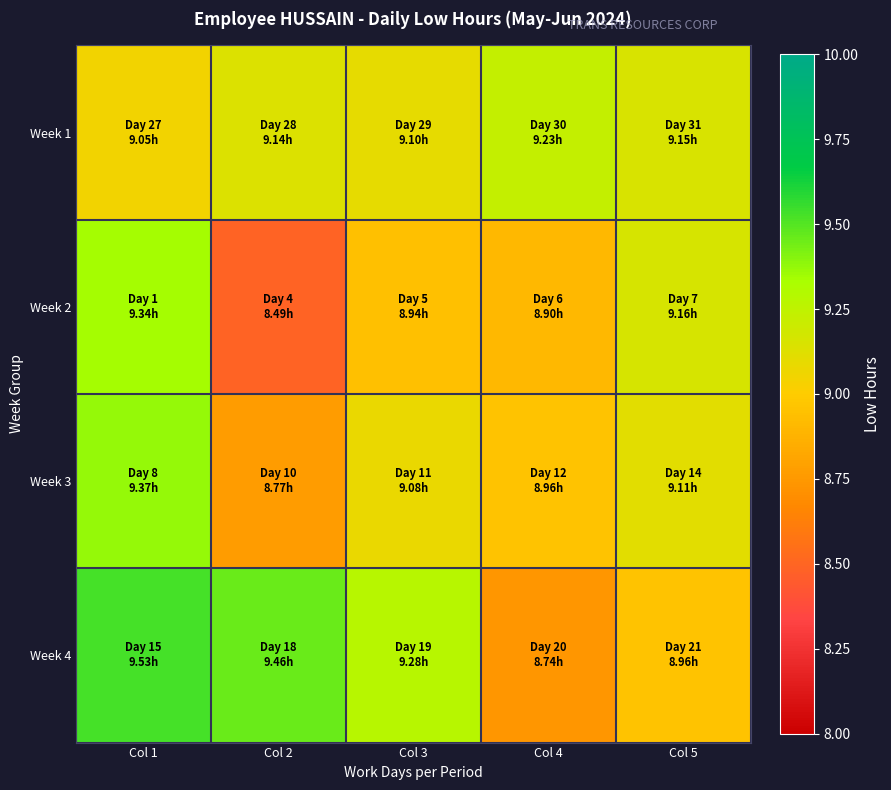

Count the number of categories in the chart.

5